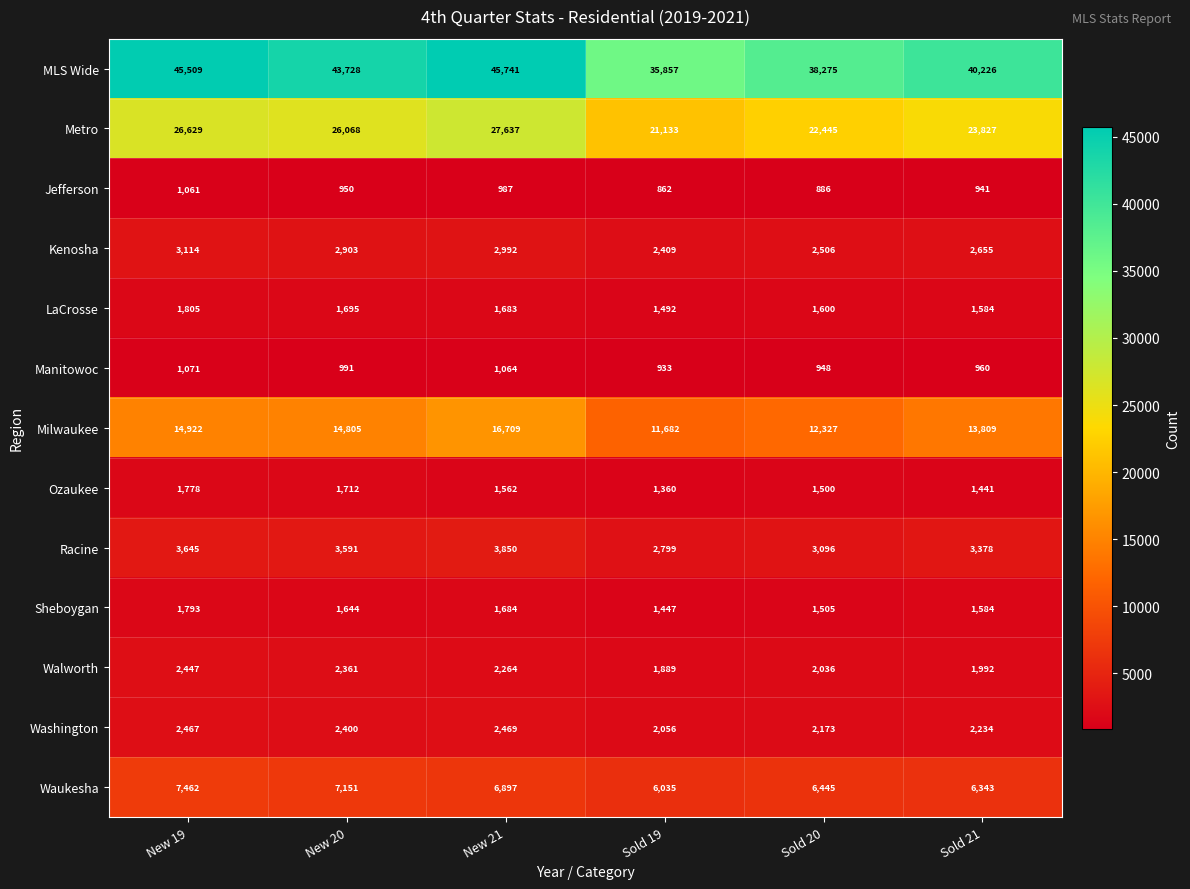

What is the spread (max minus min) of values at Sold 19?

34995